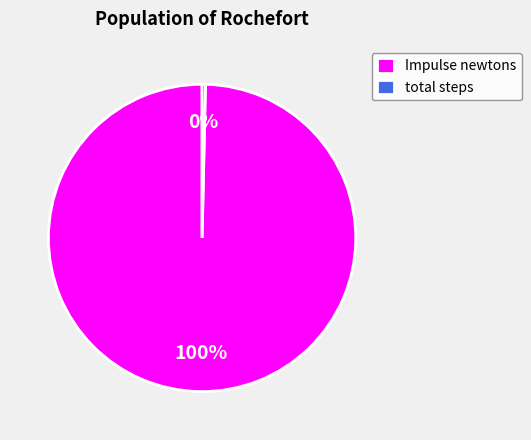

Does total steps represent more than half of the total?

No